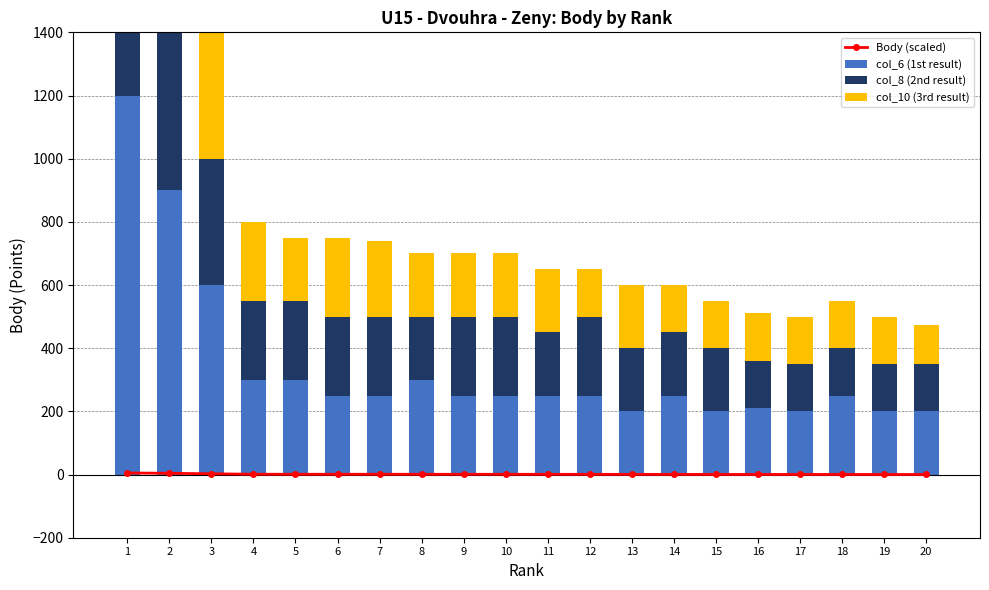

What is the difference between the maximum and minimum values in the col_6 (1st result) series?

1000.0